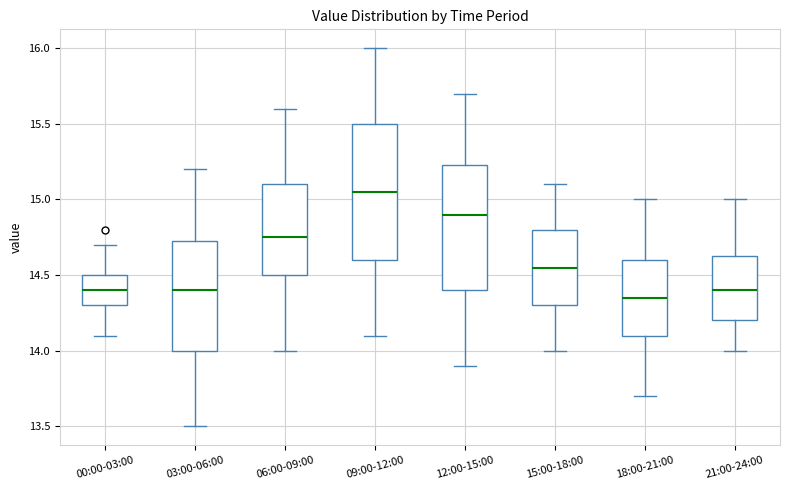

Reading left to right, read every box against the y-axis: the position of its median line, the range the box covers, and the ends of its whiskers. The values are not printed on the chart, so give them approximately, as read against the axis.

00:00-03:00: median 14.40, box 14.30 to 14.50, whiskers 14.10 to 14.70
03:00-06:00: median 14.40, box 14.00 to 14.75, whiskers 13.50 to 15.20
06:00-09:00: median 14.75, box 14.50 to 15.10, whiskers 14.00 to 15.60
09:00-12:00: median 15.05, box 14.60 to 15.50, whiskers 14.10 to 16.00
12:00-15:00: median 14.90, box 14.40 to 15.25, whiskers 13.90 to 15.70
15:00-18:00: median 14.55, box 14.30 to 14.80, whiskers 14.00 to 15.10
18:00-21:00: median 14.35, box 14.10 to 14.60, whiskers 13.70 to 15.00
21:00-24:00: median 14.40, box 14.20 to 14.65, whiskers 14.00 to 15.00